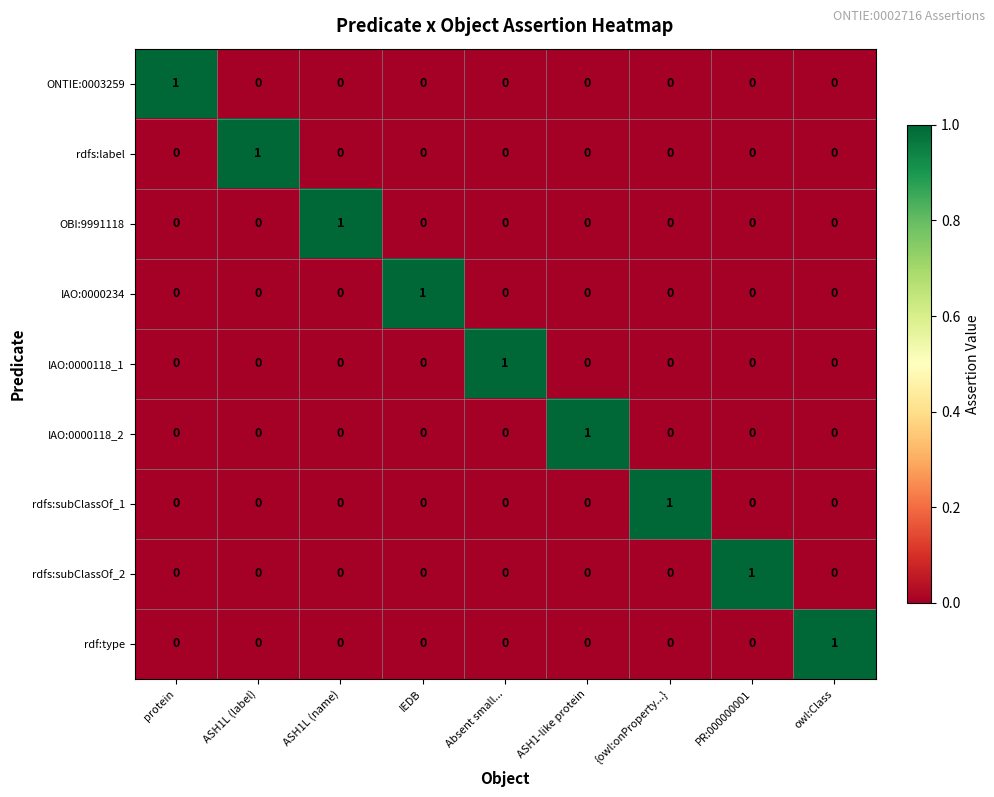

At which label does rdfs:subClassOf_2 reach its peak?

PR:000000001